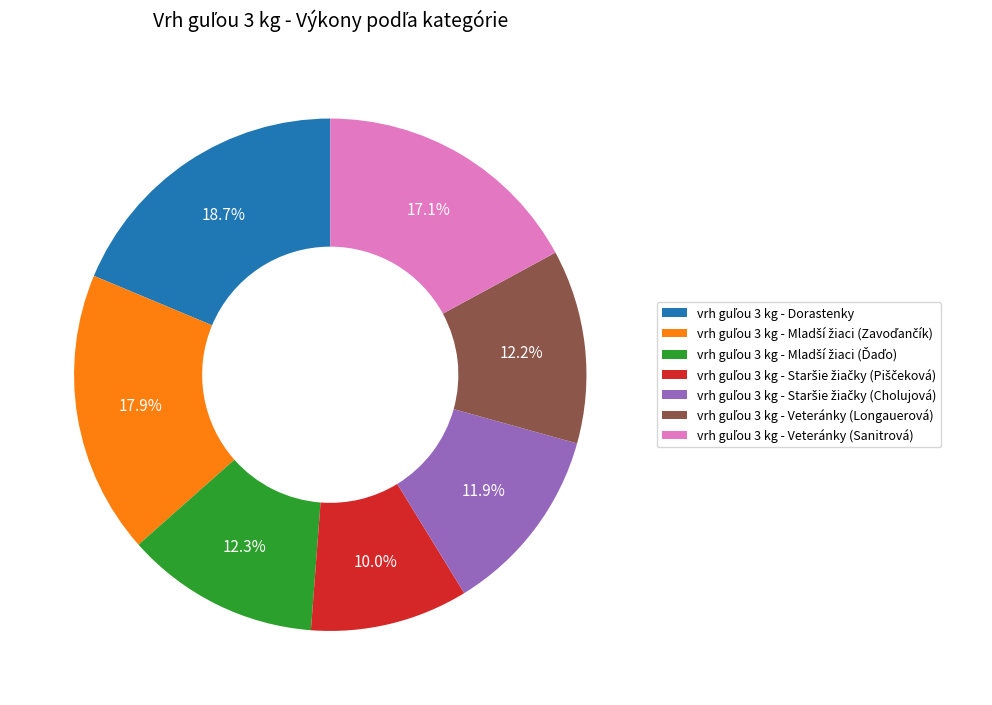

Does any single category account for the majority?

No